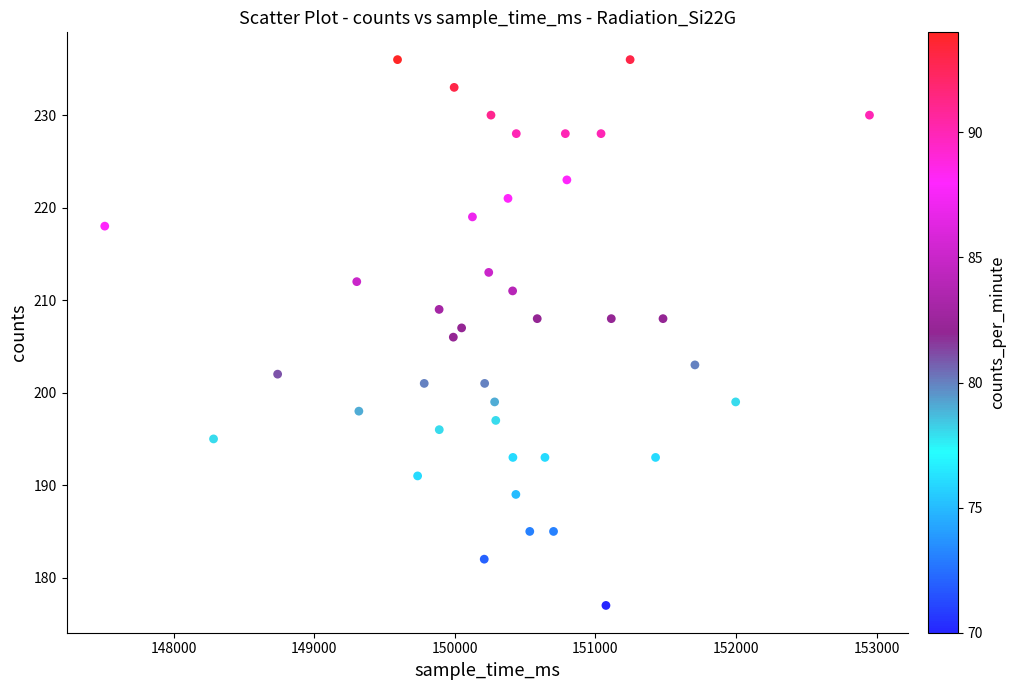

What is the range of Y values (max minus min)?

59